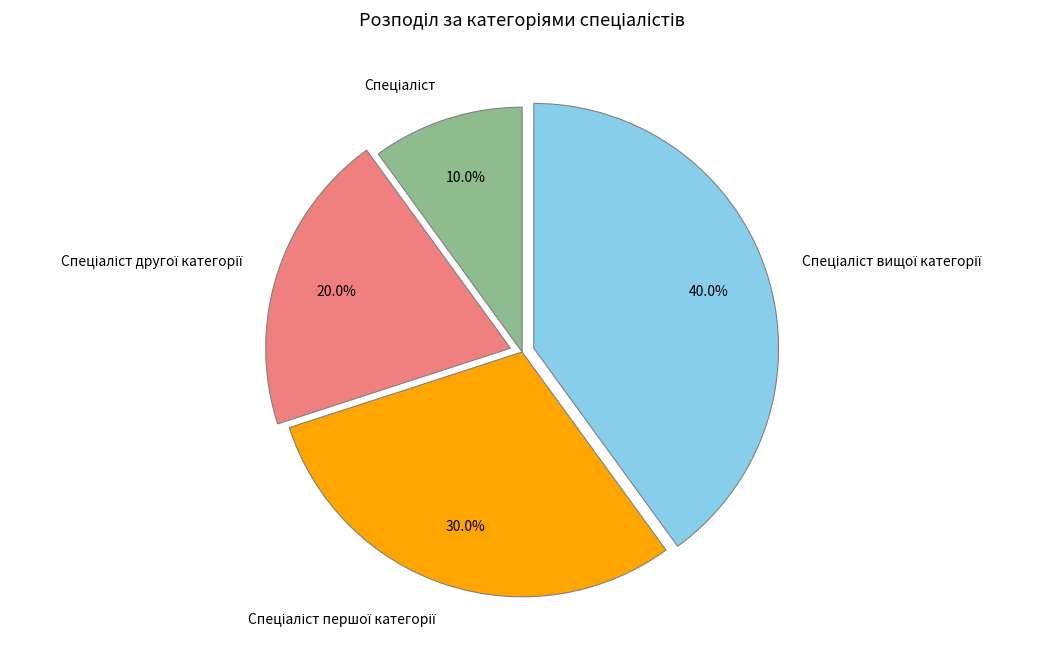

Is there any slice that represents more than half of the pie?

No